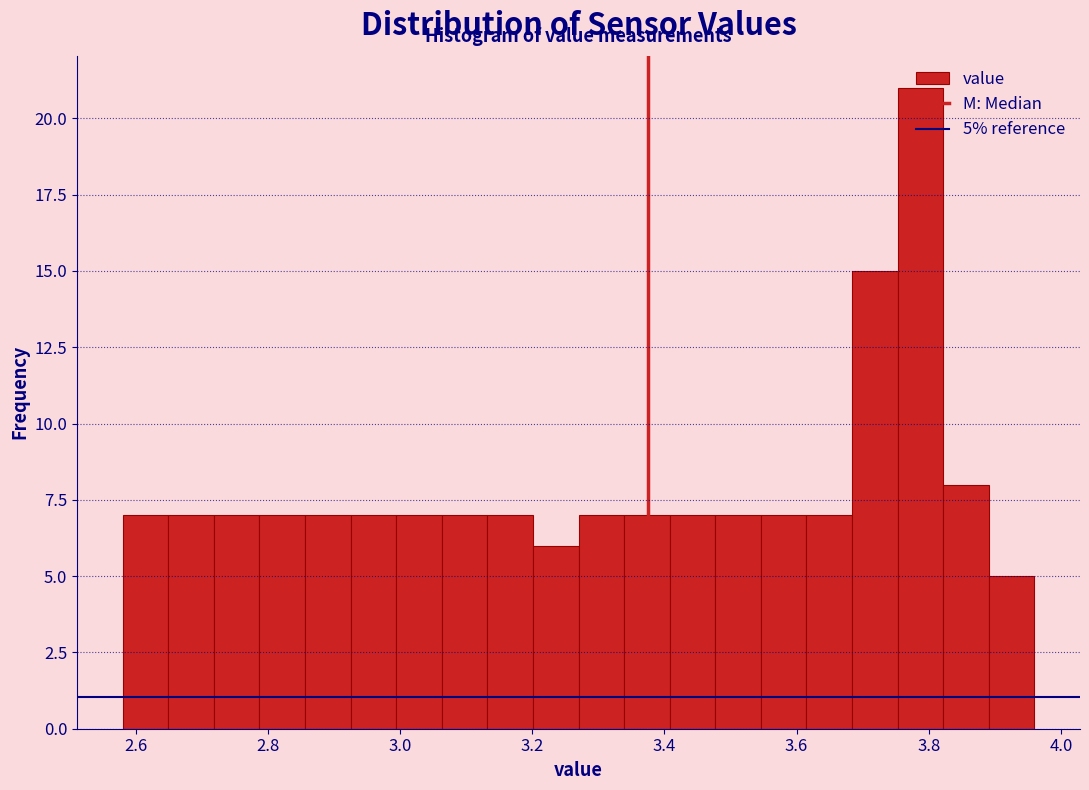

Read against the x-axis, roughly where is the centre of the tallest bar?

3.78